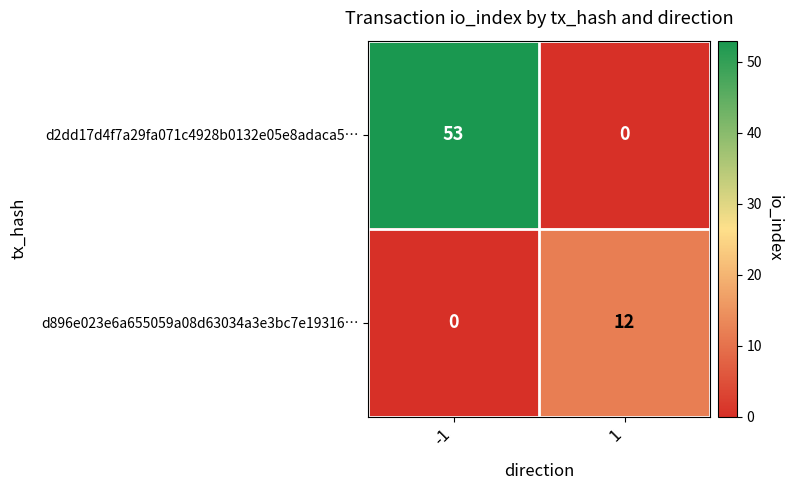

What is the difference between the d2dd17d4f7a29fa071c4928b0132e05e8adaca5… values at -1 and 1?

53